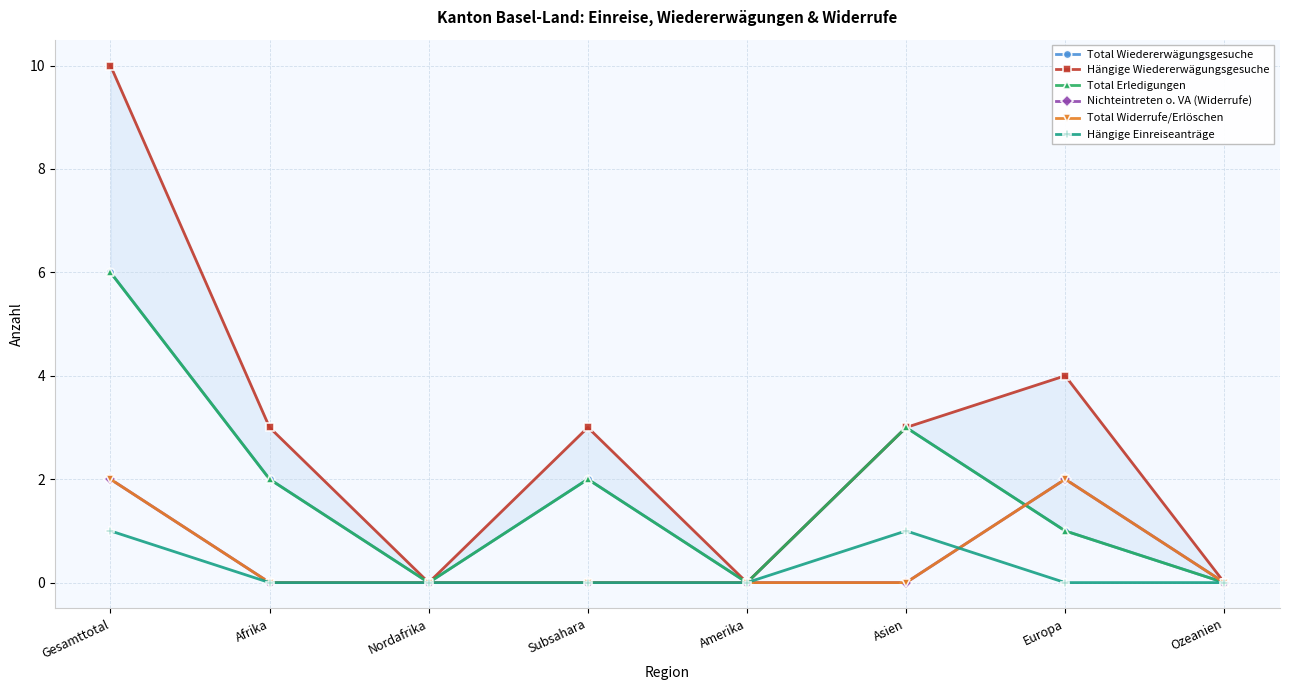

At which label does Hängige Wiedererwägungsgesuche reach its minimum?

Nordafrika